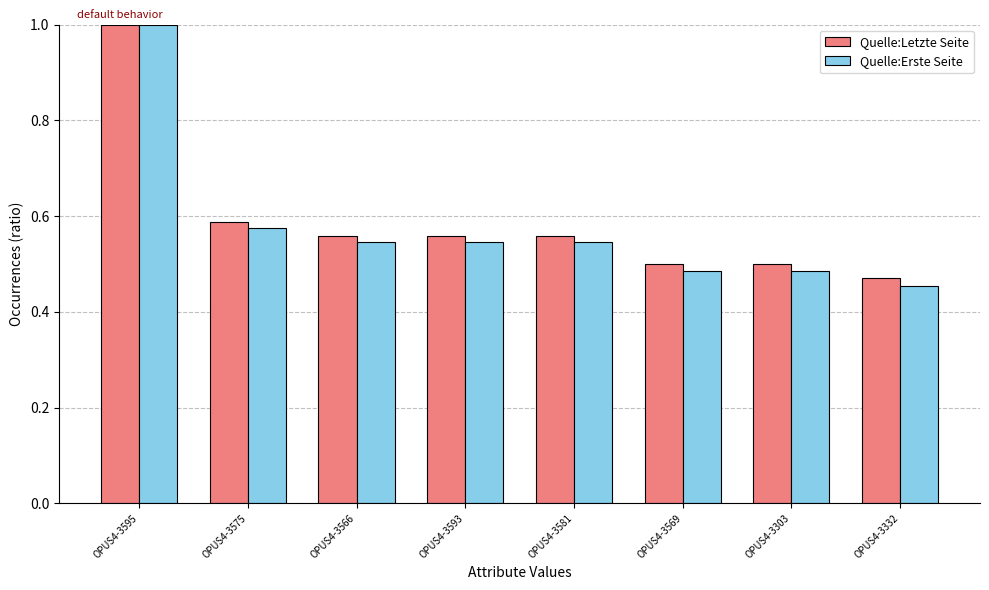

What is the sum of the Quelle:Letzte Seite values at OPUS4-3332 and OPUS4-3566?

1.0